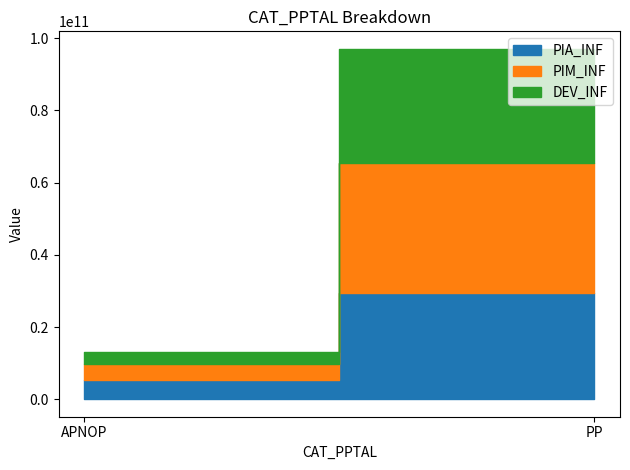

Which has a higher value, APNOP or PP?

PP